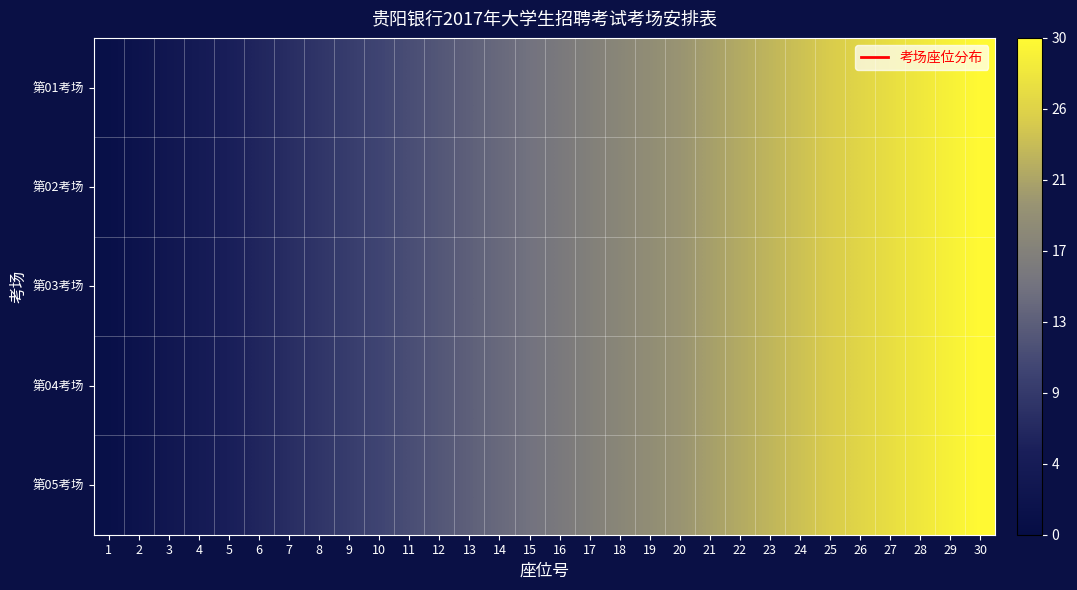

Which category has the lowest value across all series?

1